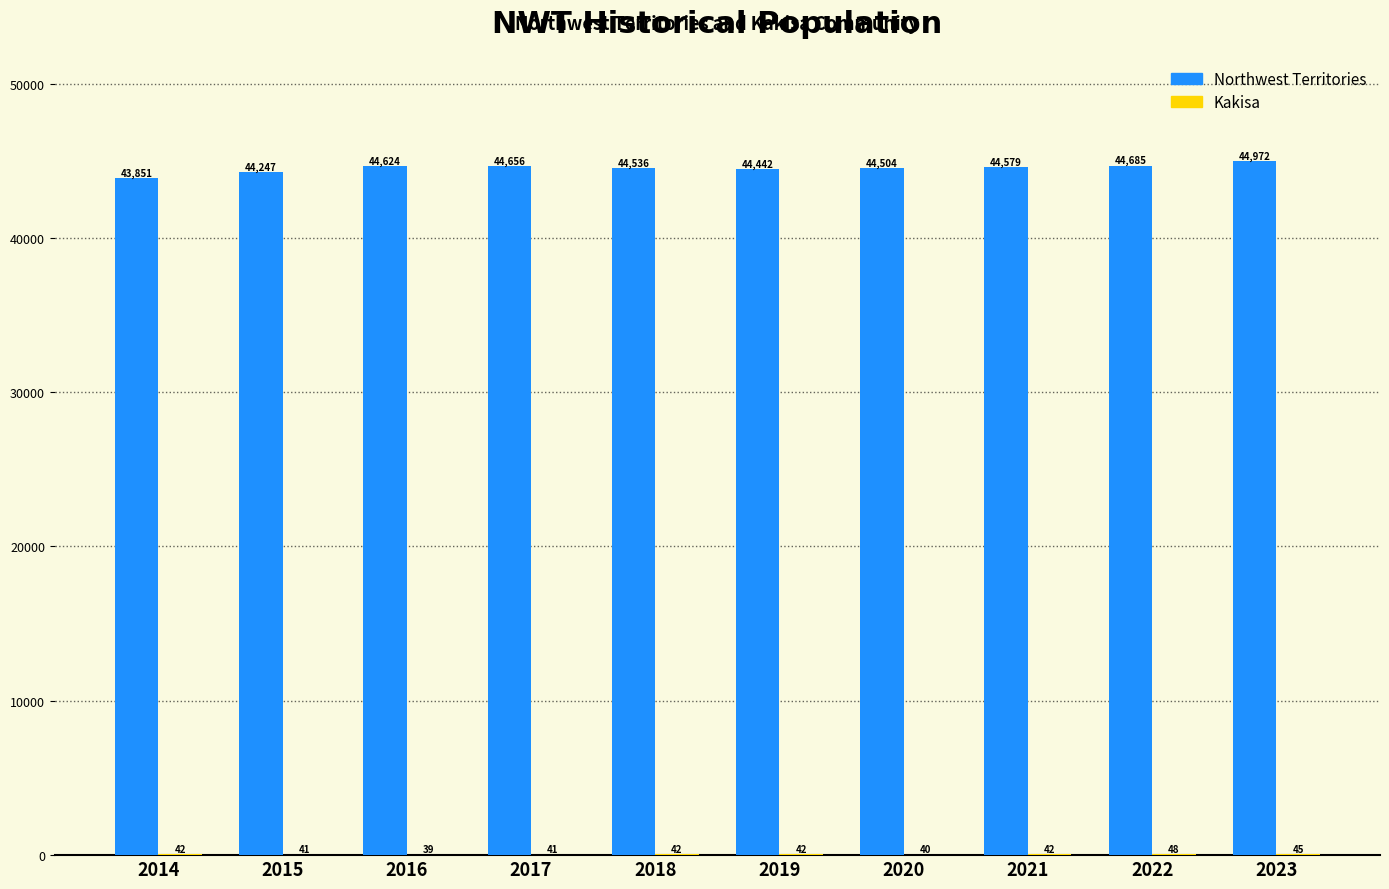

At which label does Northwest Territories first exceed 44579?

2016